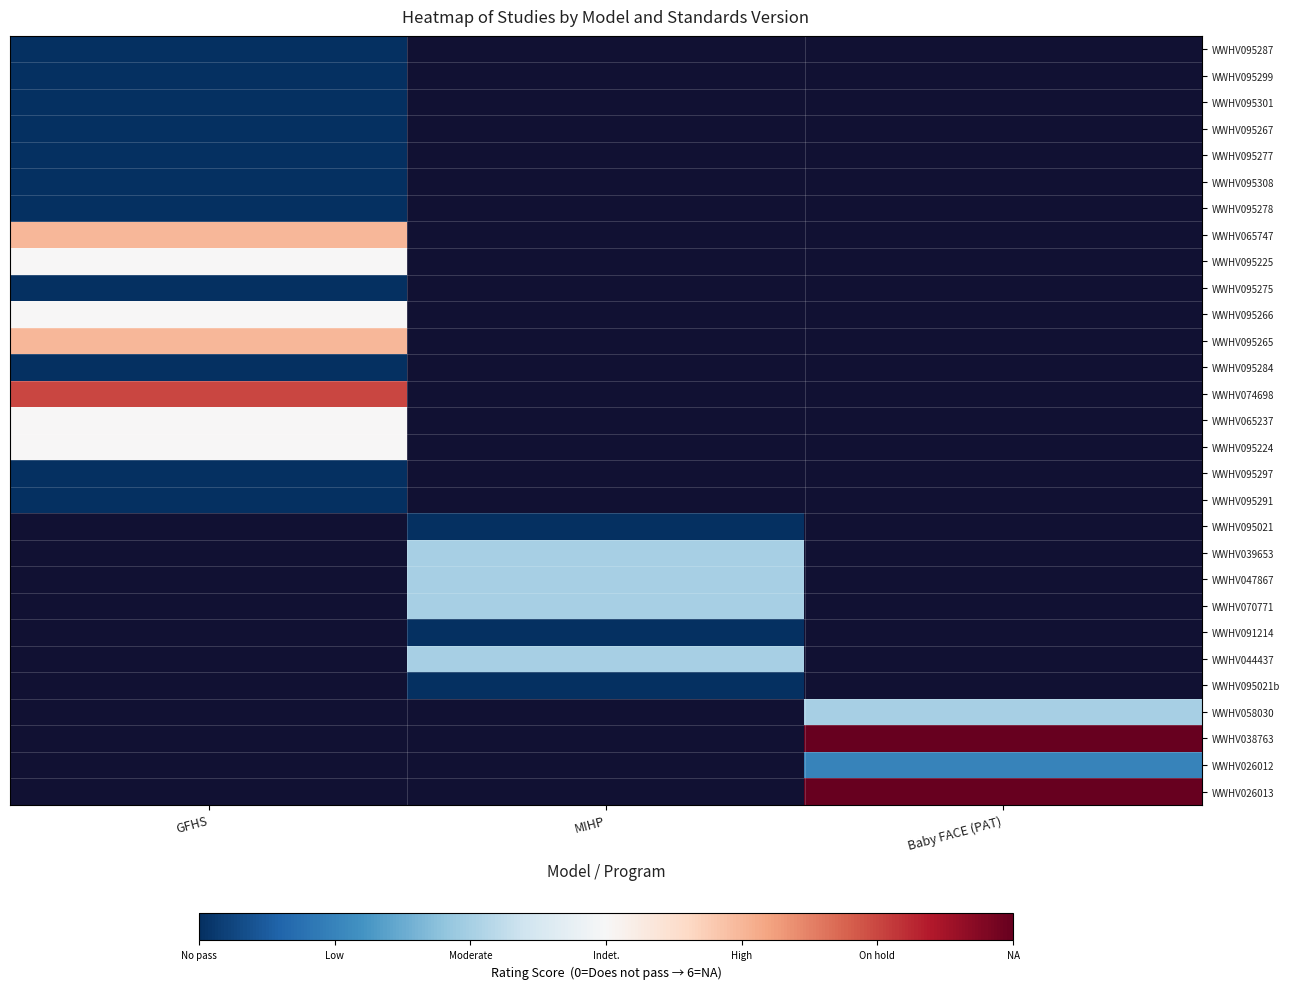

At which label does WWHV095225 reach its peak?

GFHS